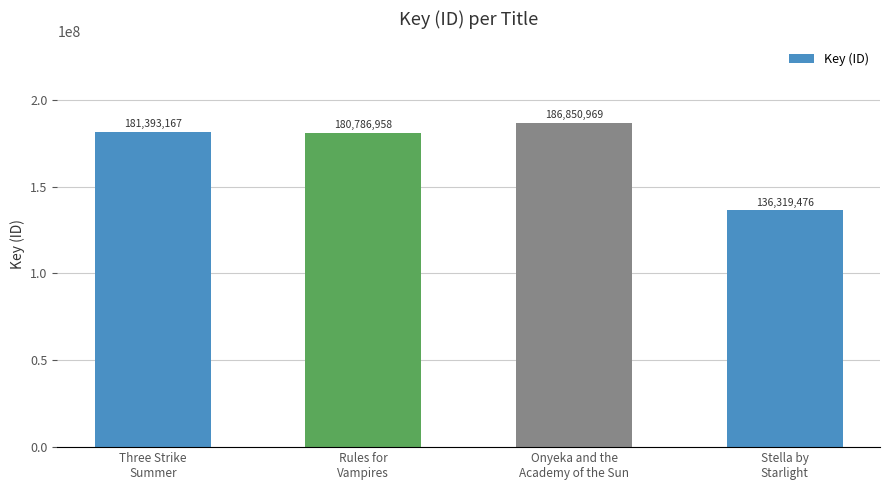

What is the minimum value shown in the chart?

136319476